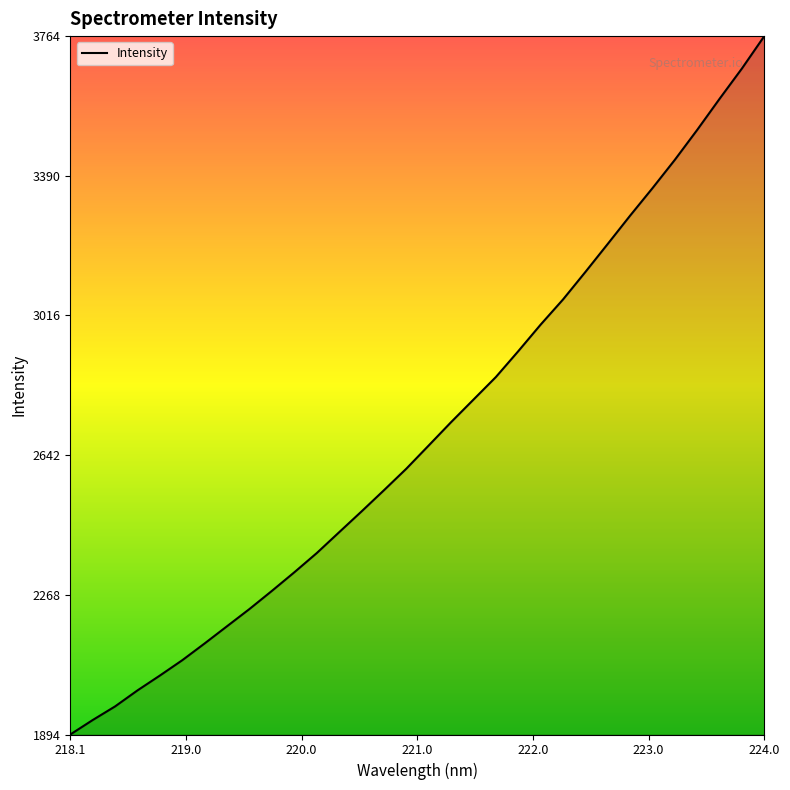

What is the minimum value shown in the chart?

1894.3